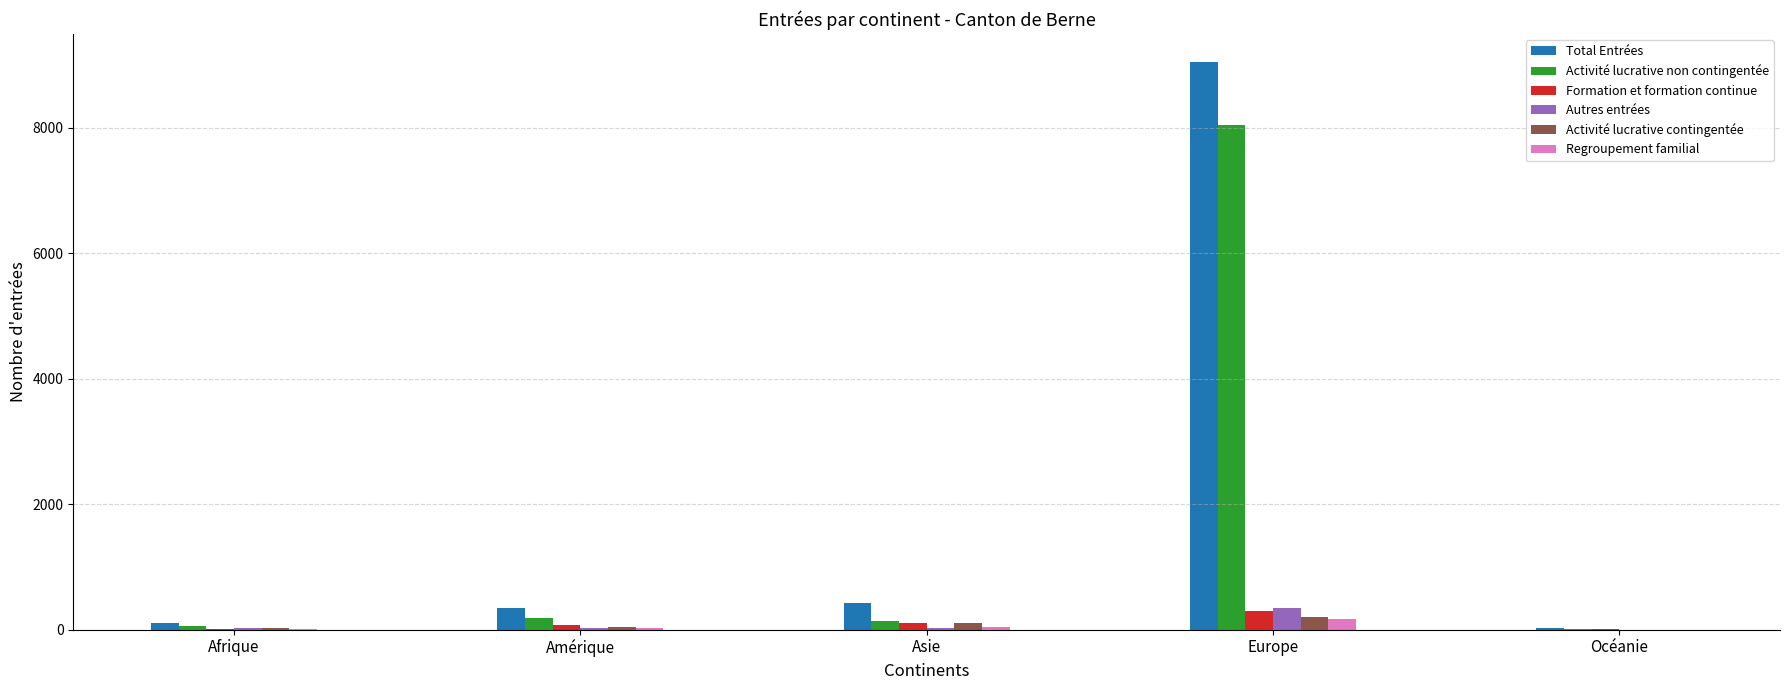

What is the total value across all series at Afrique?

222